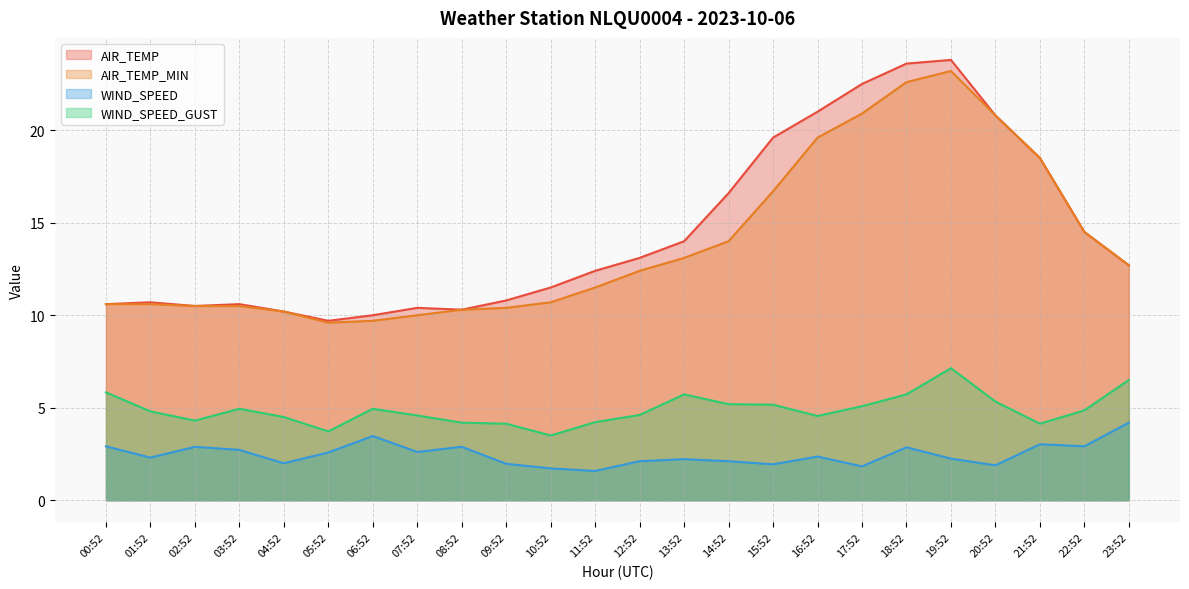

What is the highest value of the AIR_TEMP_MIN series?

23.2